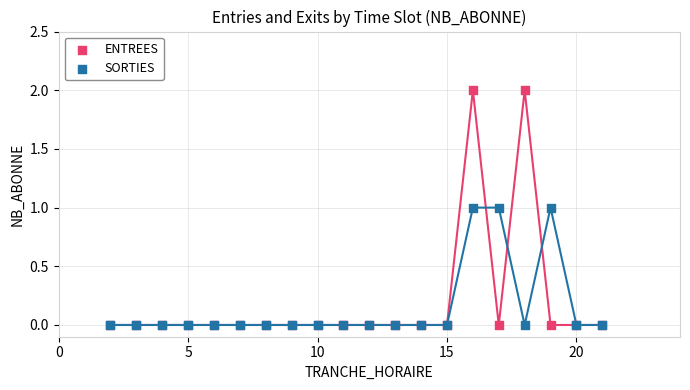

What are all the series names shown in the legend?

ENTREES, SORTIES